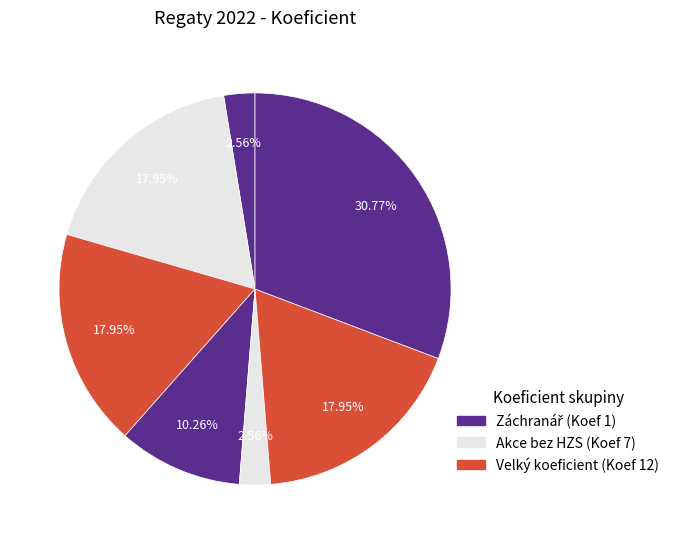

How many slices are in this pie chart?

7